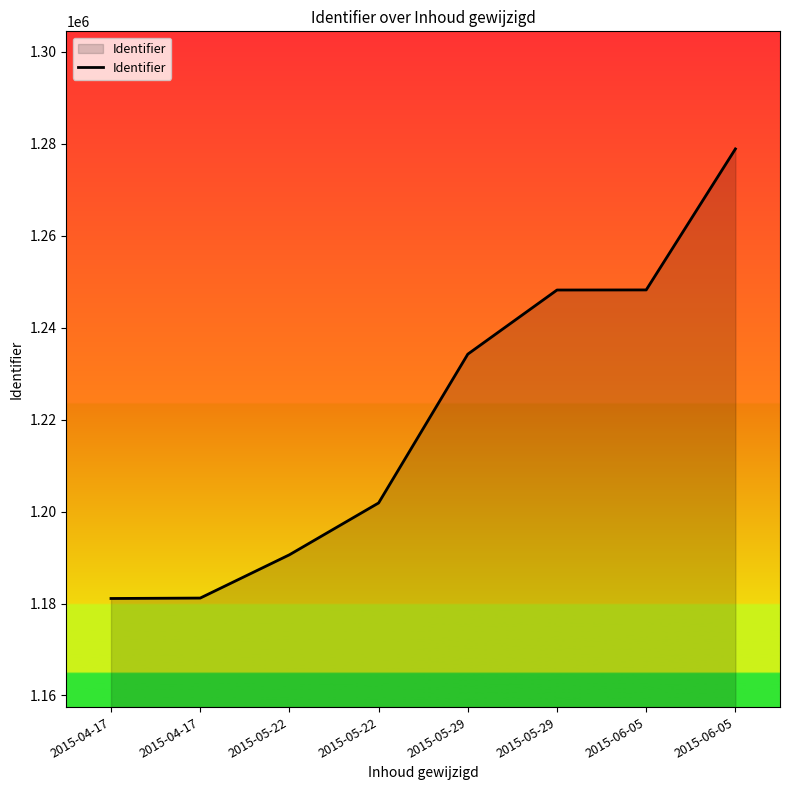

What is the difference between the maximum and minimum values?

97792